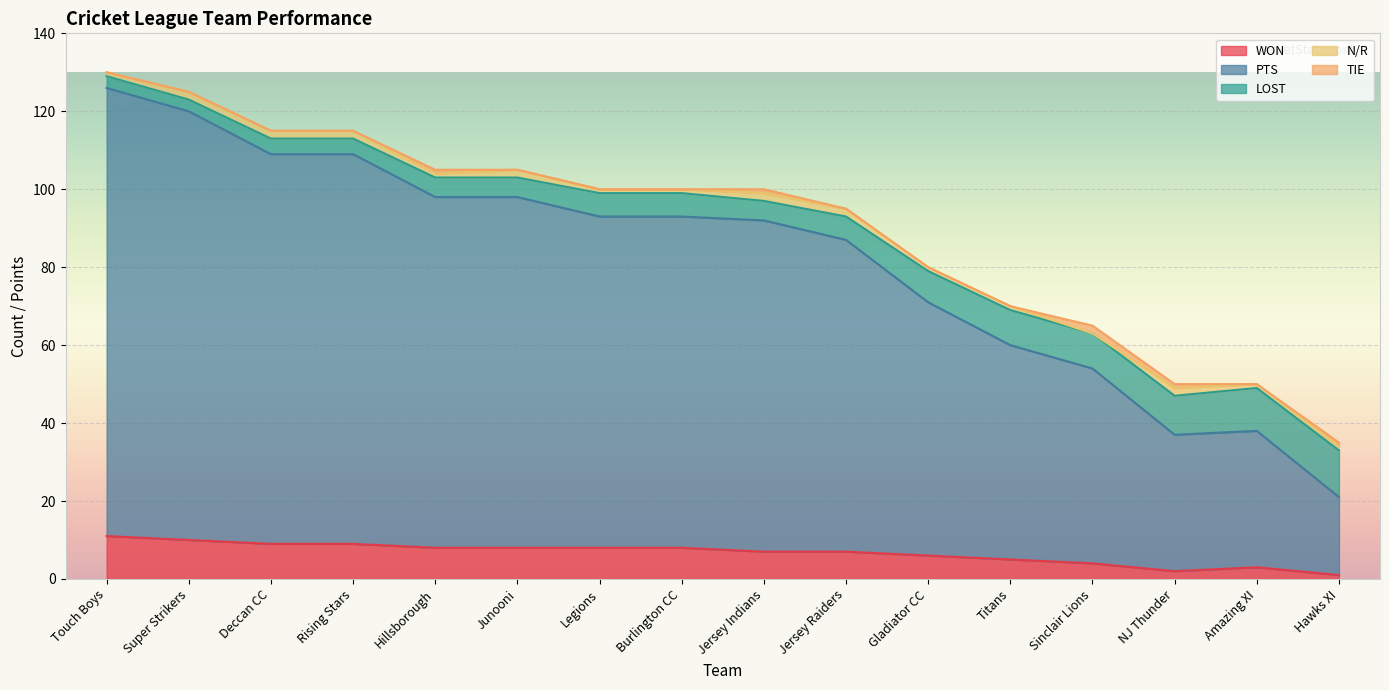

What is the highest value of the WON series?

11